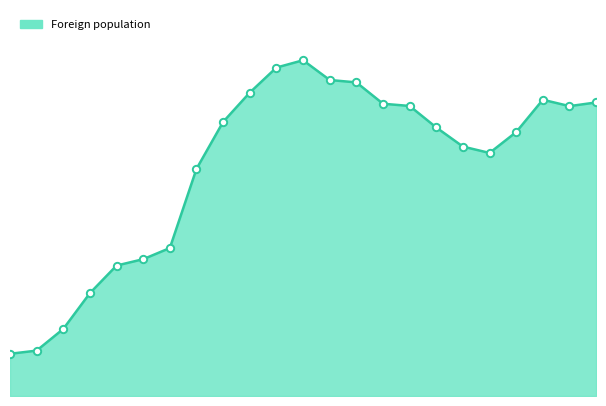

Does the chart have visible grid lines?

No